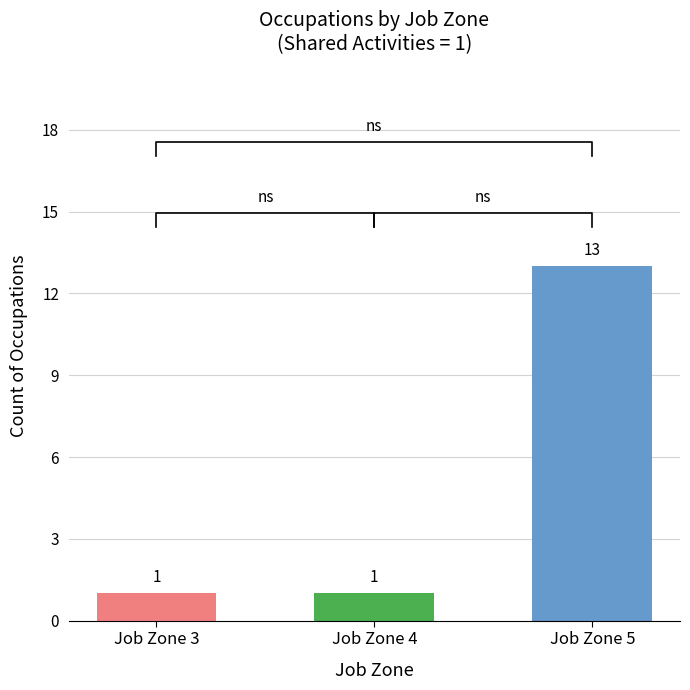

What is the value of the 2nd bar from the left?

1